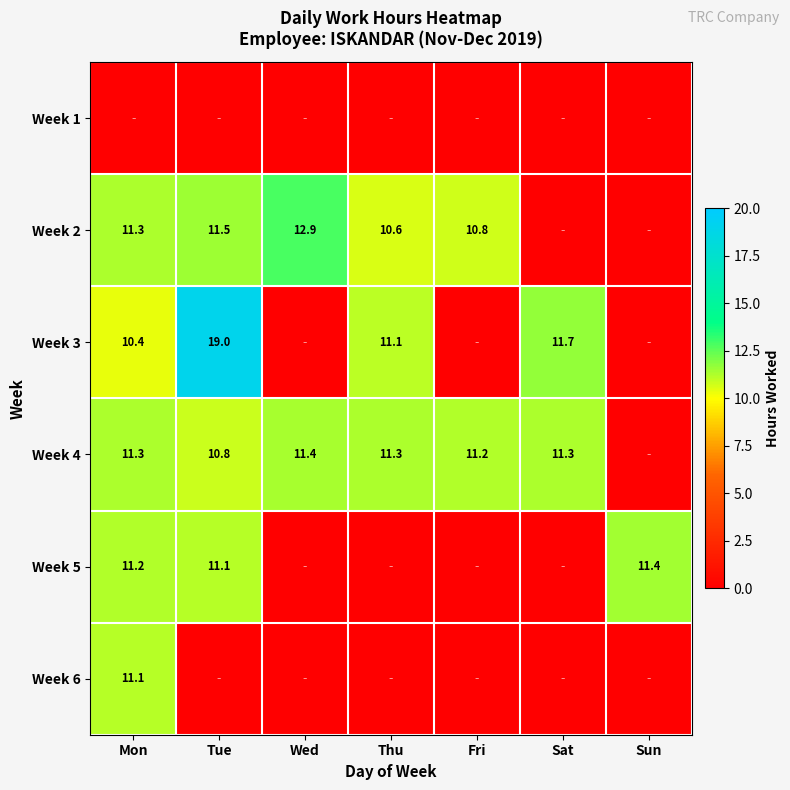

The Week 3 series shows 17.4 at Mon. True or false?

False